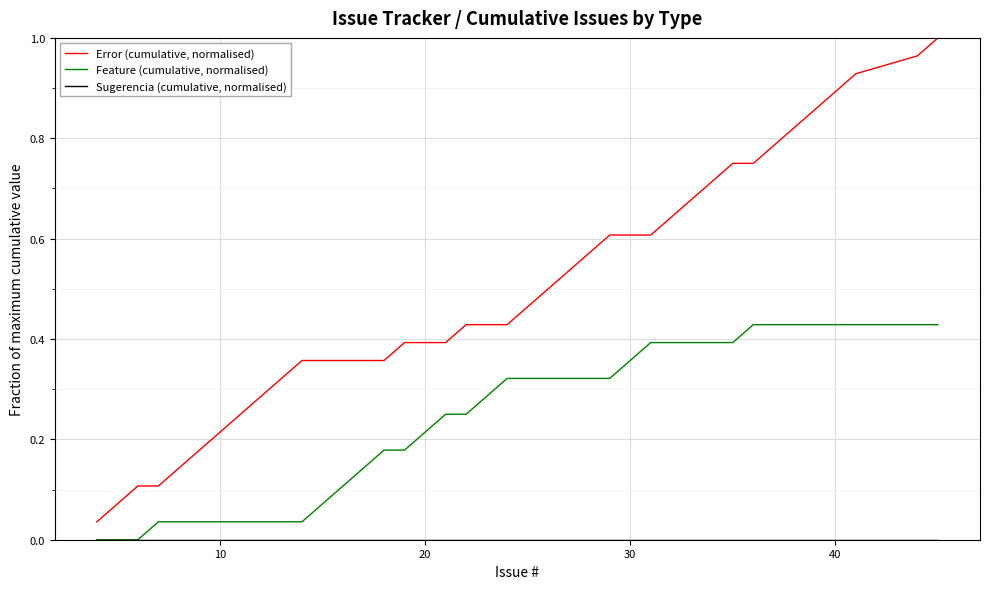

Which series has the largest total across all categories?

Error (cumulative, normalised)